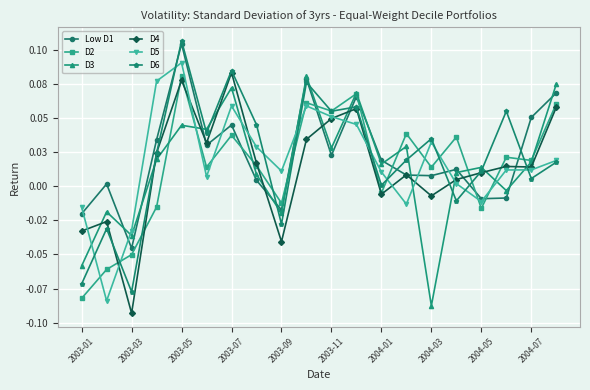

Where is D6 nearest to the value 0?

2004-01